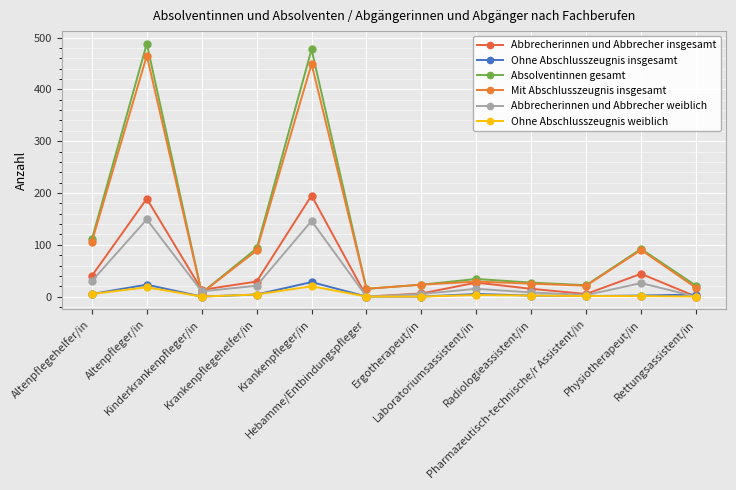

At which label does Mit Abschlusszeugnis insgesamt first exceed 29?

Altenpflegehelfer/in